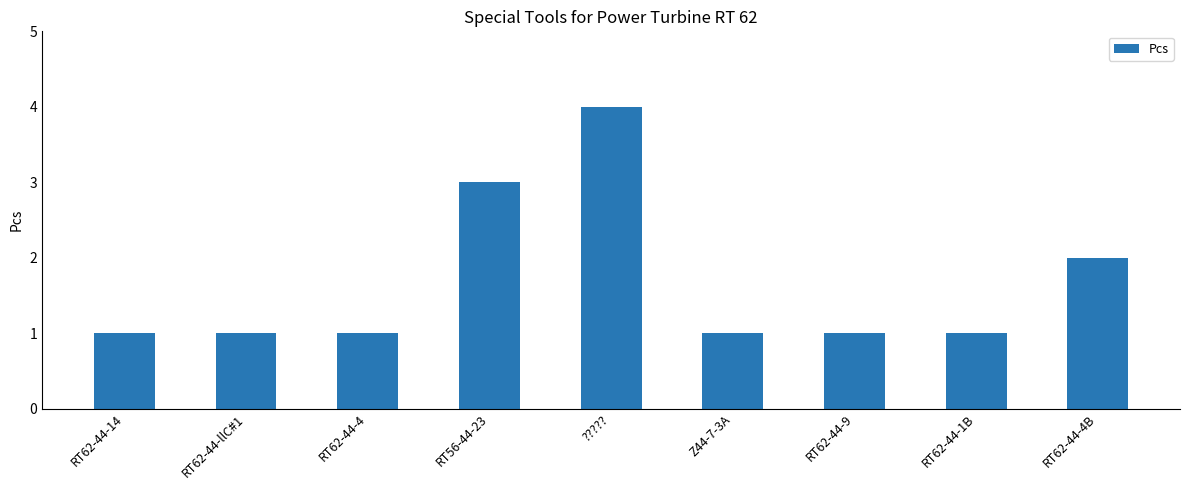

Which category has the highest value across all series?

?????